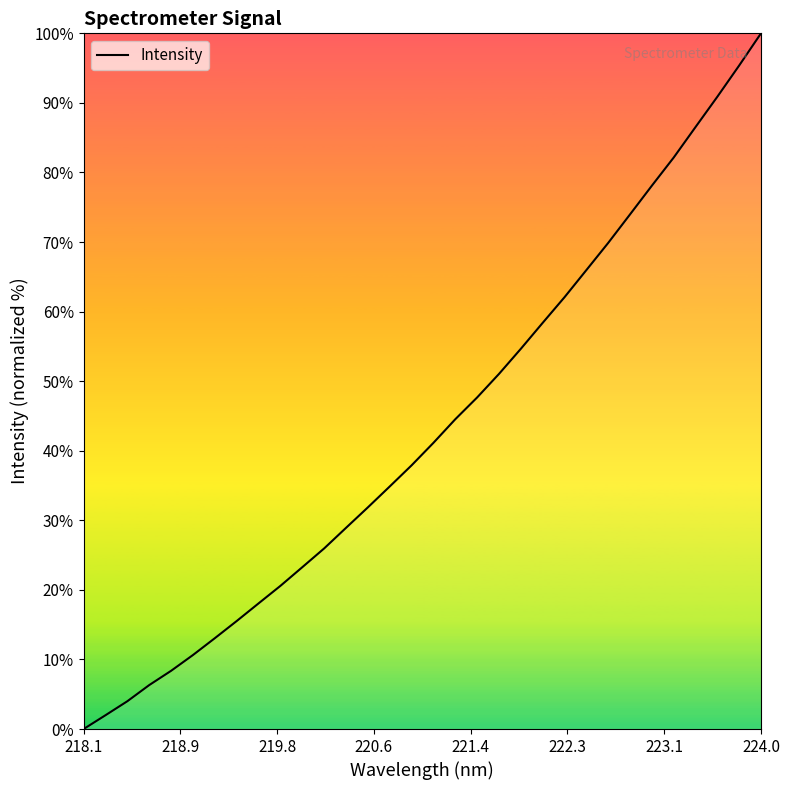

What is the greatest value displayed?

100.0